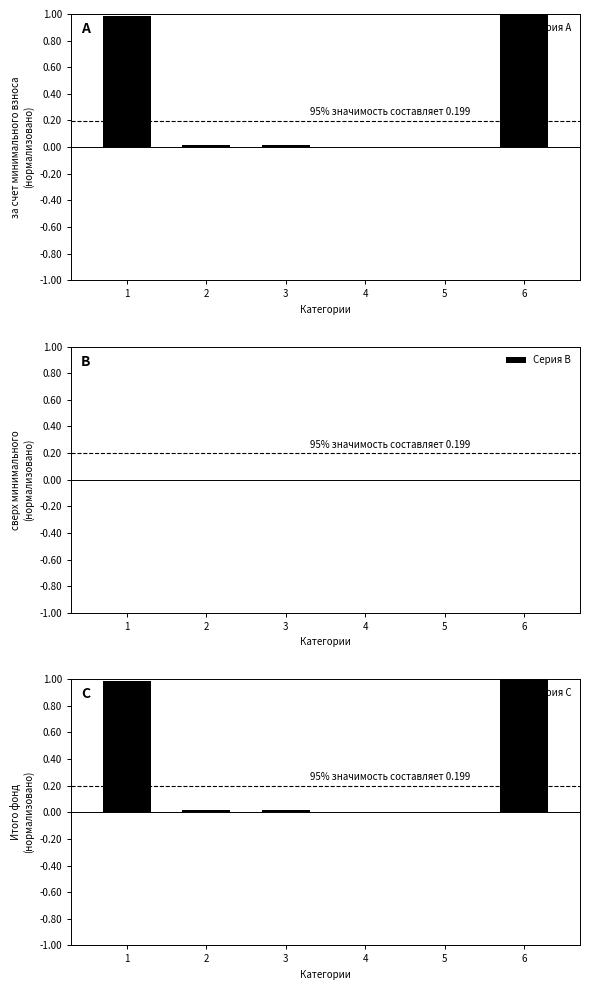

Are the bars horizontal?

No